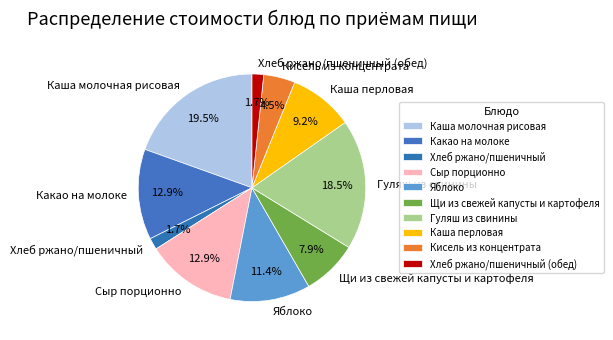

Do Гуляш из свинины and Хлеб ржано/пшеничный together represent more than half of the pie?

No